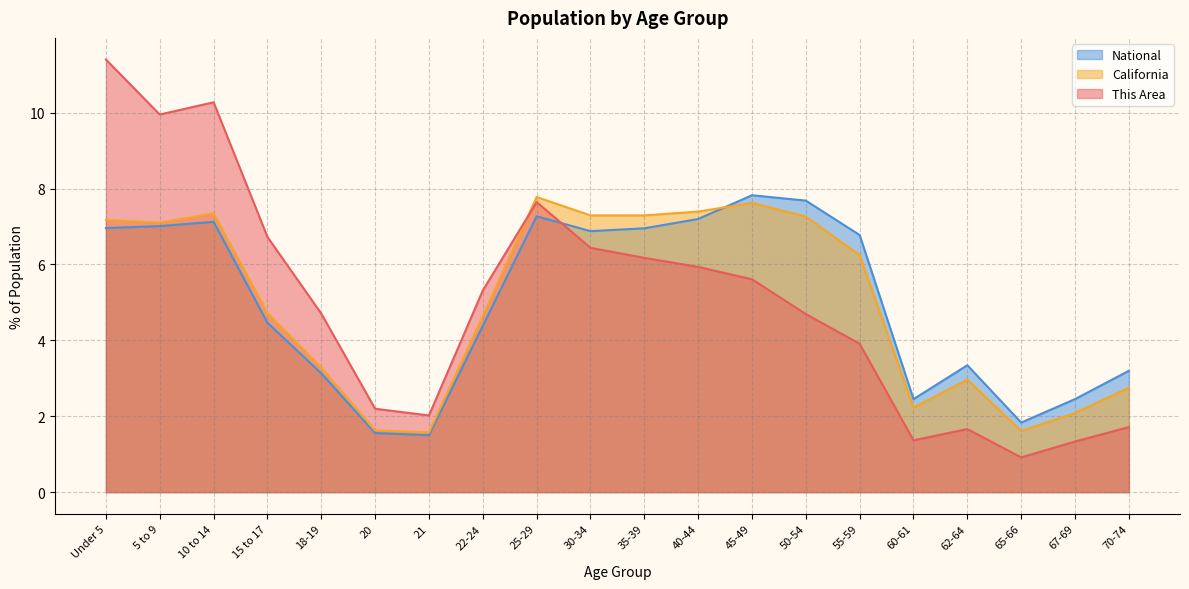

Reading left to right, transcribe all the data shown in this chart.

This Area: Under 5=11.4	5 to 9=10.0	10 to 14=10.3	15 to 17=6.7	18-19=4.7	20=2.2	21=2.0	22-24=5.3	25-29=7.6	30-34=6.4	35-39=6.2	40-44=5.9	45-49=5.6	50-54=4.7	55-59=3.9	60-61=1.4	62-64=1.7	65-66=0.9	67-69=1.3	70-74=1.7
California: Under 5=7.2	5 to 9=7.1	10 to 14=7.3	15 to 17=4.7	18-19=3.3	20=1.6	21=1.6	22-24=4.6	25-29=7.8	30-34=7.3	35-39=7.3	40-44=7.4	45-49=7.6	50-54=7.3	55-59=6.2	60-61=2.2	62-64=3.0	65-66=1.6	67-69=2.1	70-74=2.8
National: Under 5=7.0	5 to 9=7.0	10 to 14=7.1	15 to 17=4.5	18-19=3.1	20=1.6	21=1.5	22-24=4.4	25-29=7.3	30-34=6.9	35-39=7.0	40-44=7.2	45-49=7.8	50-54=7.7	55-59=6.8	60-61=2.5	62-64=3.3	65-66=1.8	67-69=2.5	70-74=3.2